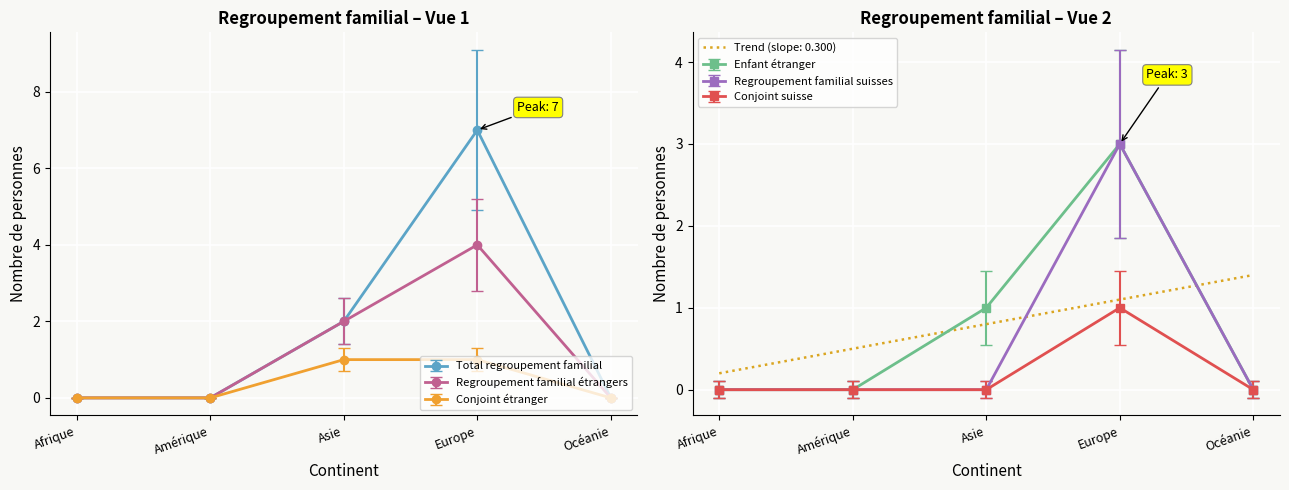

Which series has the widest spread of values?

Total regroupement familial